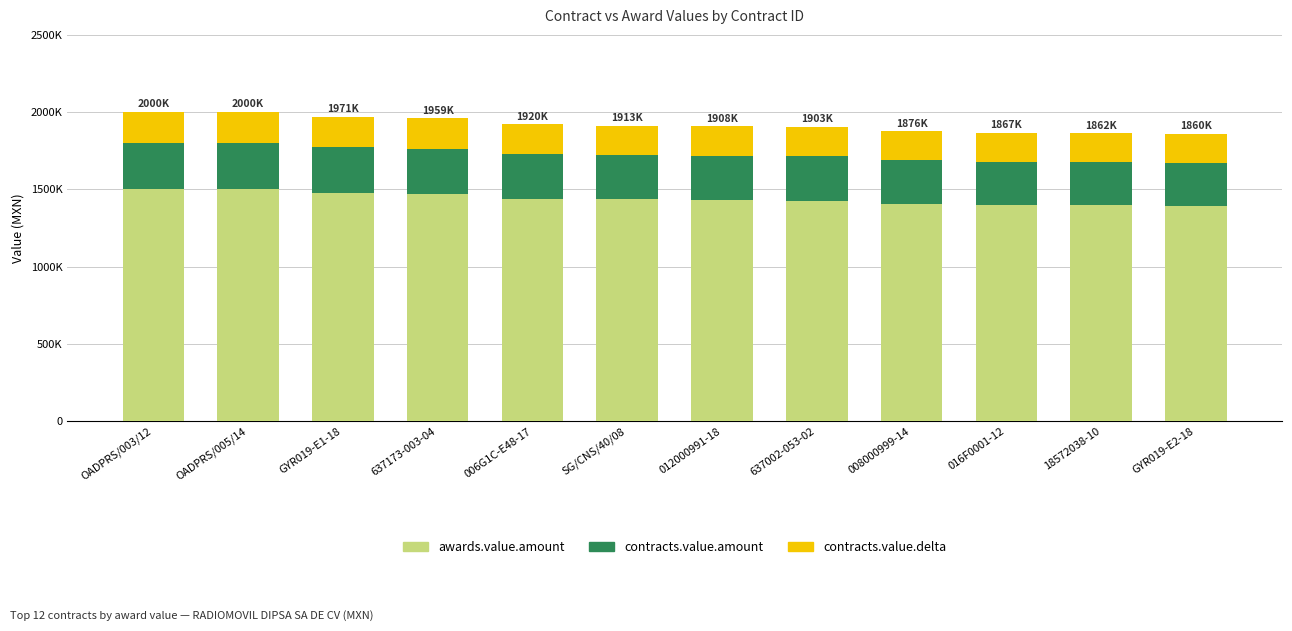

What is the sum of the awards.value.amount values at OADPRS/005/14 and GYR019-E1-18?

2977974.6